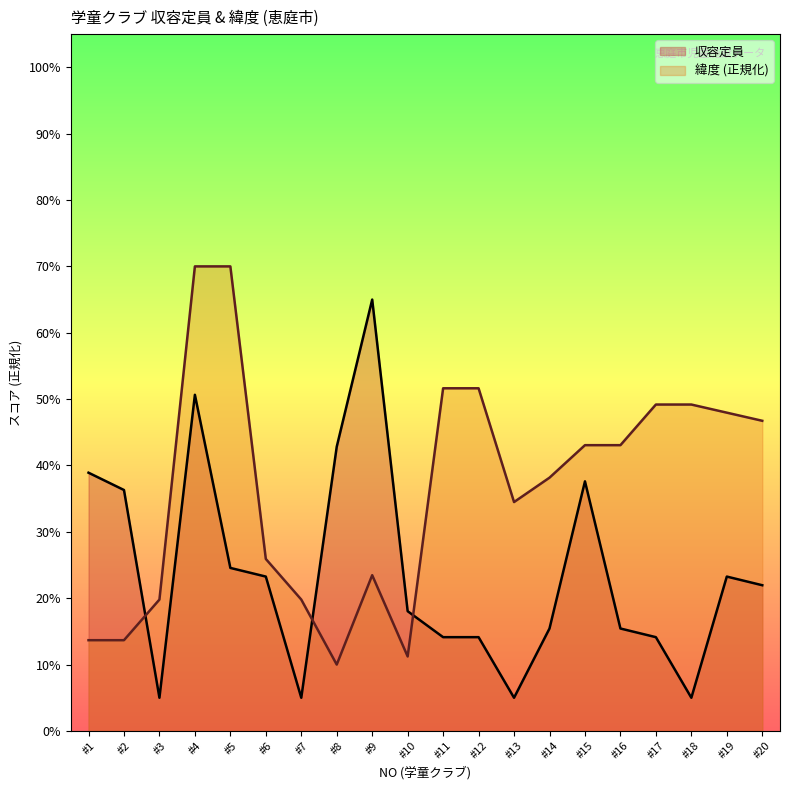

What is the difference between the highest and lowest values at #3?

14.8